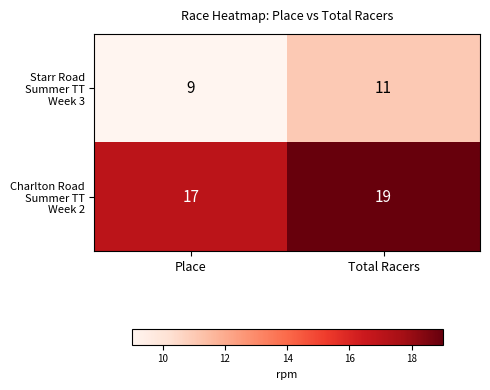

What is the difference between the highest and lowest values at Place?

8